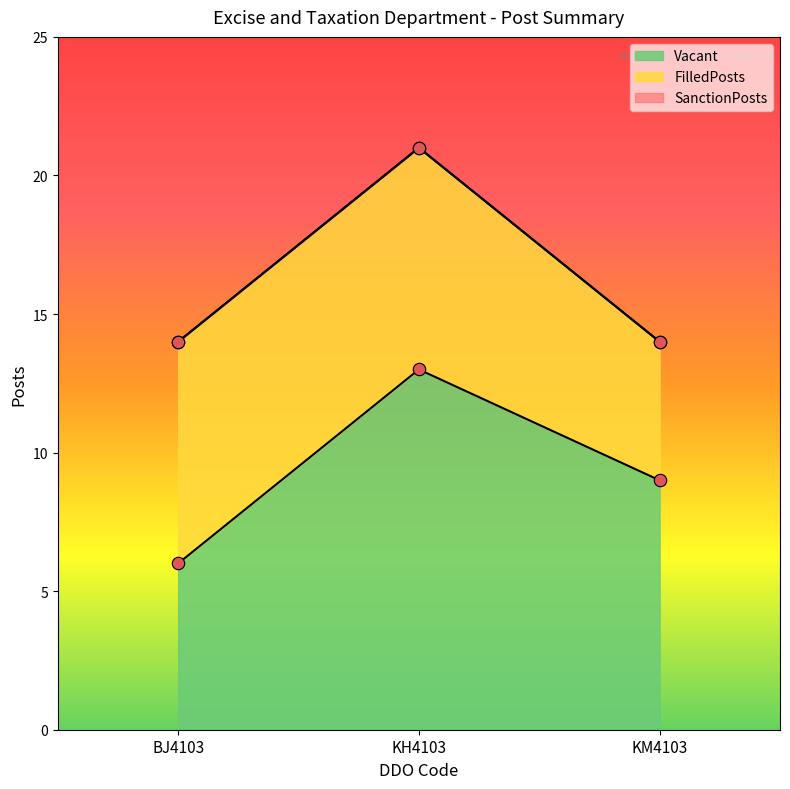

Which series contains the highest Y value?

SanctionPosts